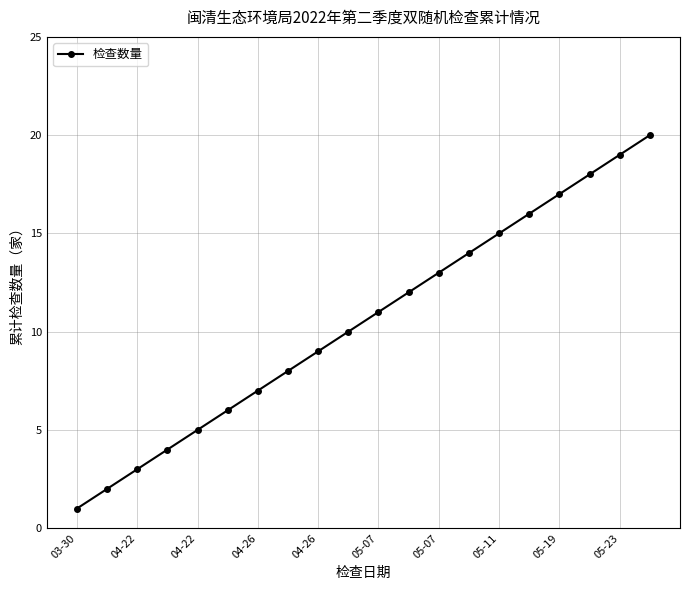

What is the difference between the maximum and minimum values?

19